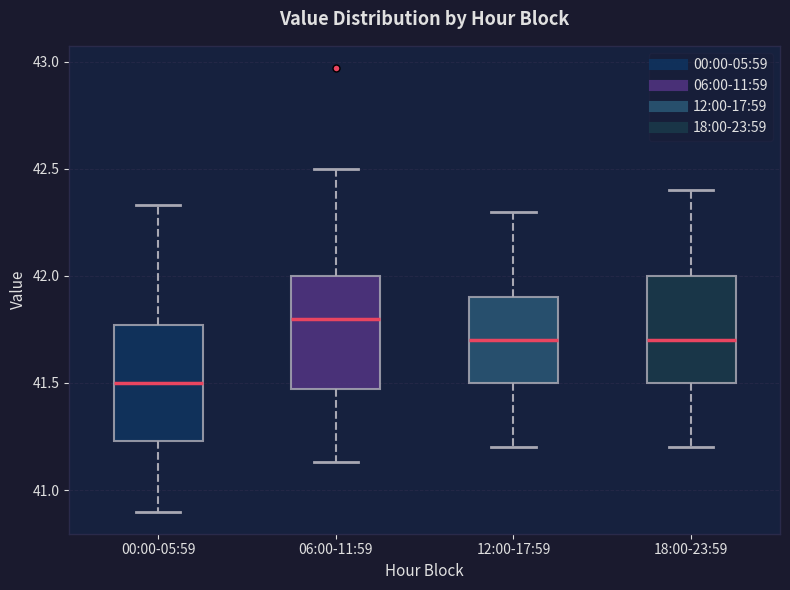

Which box's median line is the highest?

06:00-11:59